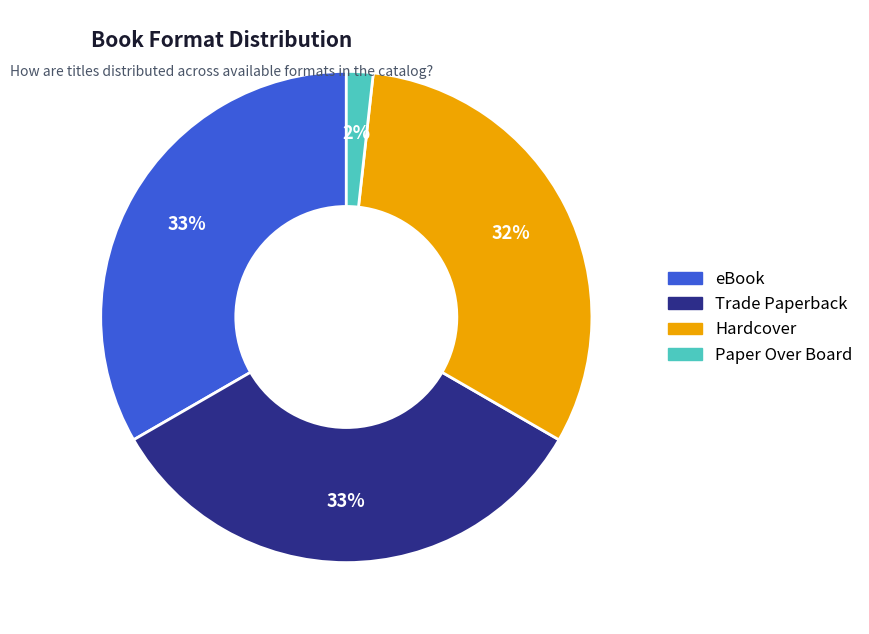

The Trade Paperback slice represents 41% of the pie. True or false?

False